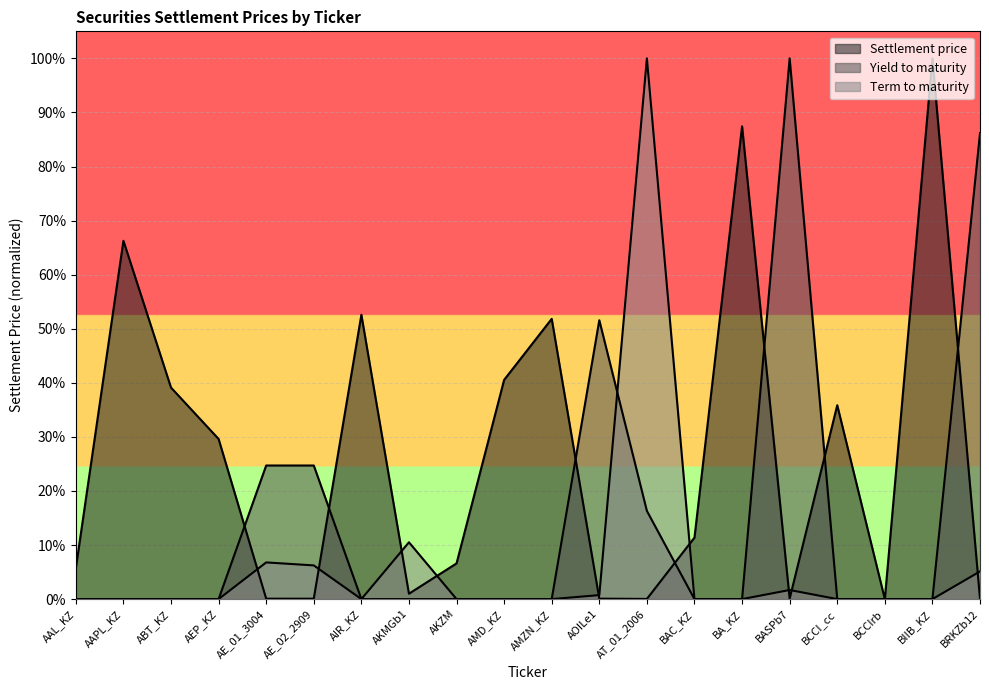

At how many categories does at least one series exceed 0?

20